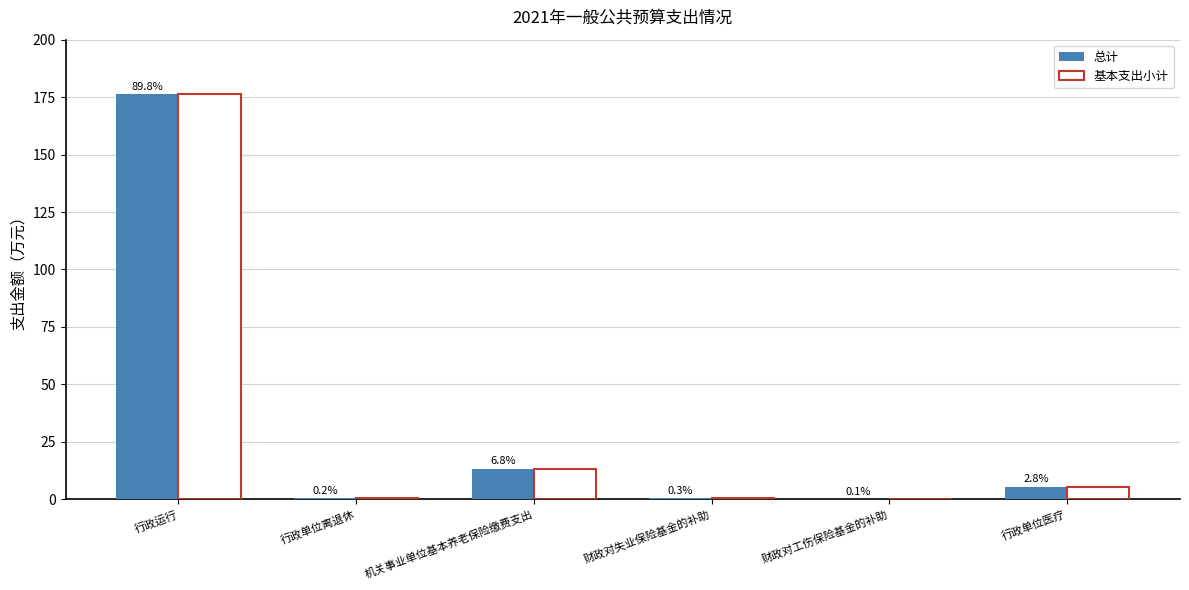

Between 财政对失业保险基金的补助 and 财政对工伤保险基金的补助, which series saw the biggest shift?

总计